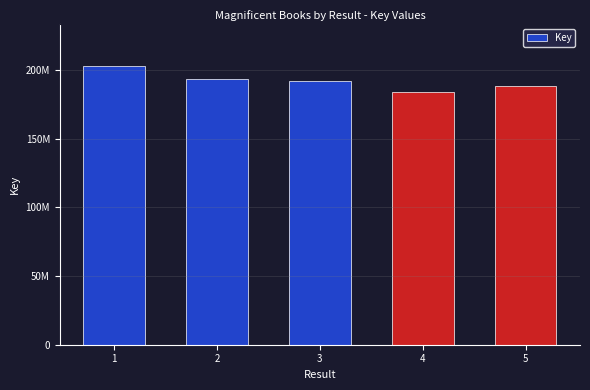

List the labels in order of value, largest first.

1, 2, 3, 5, 4